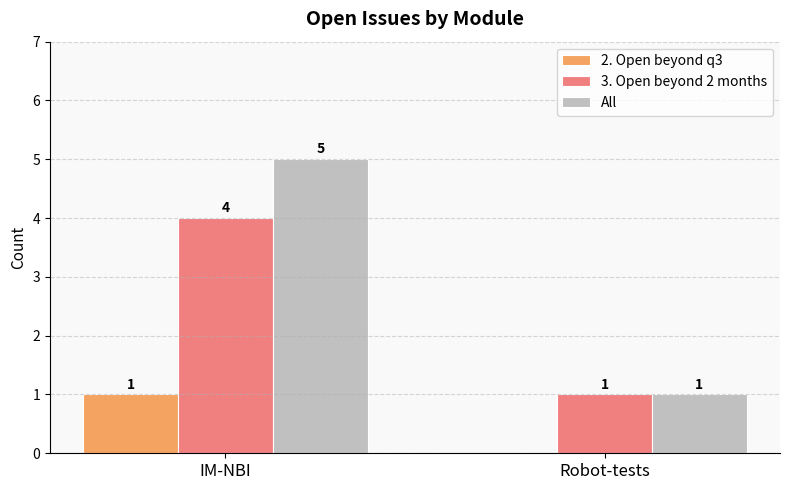

At which label does 3. Open beyond 2 months reach its peak?

IM-NBI